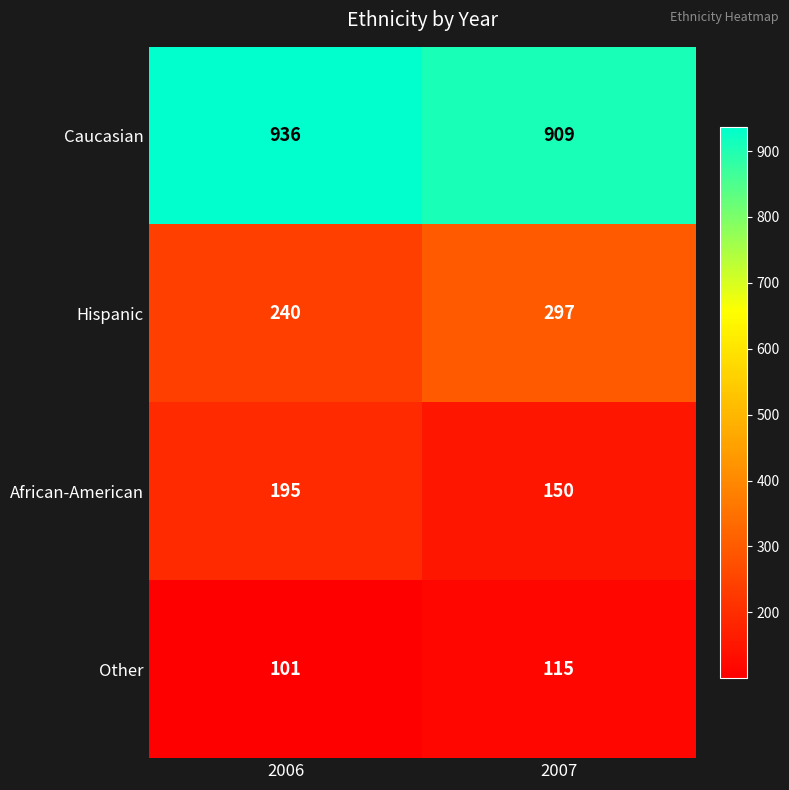

Which series has the largest total across all categories?

Caucasian